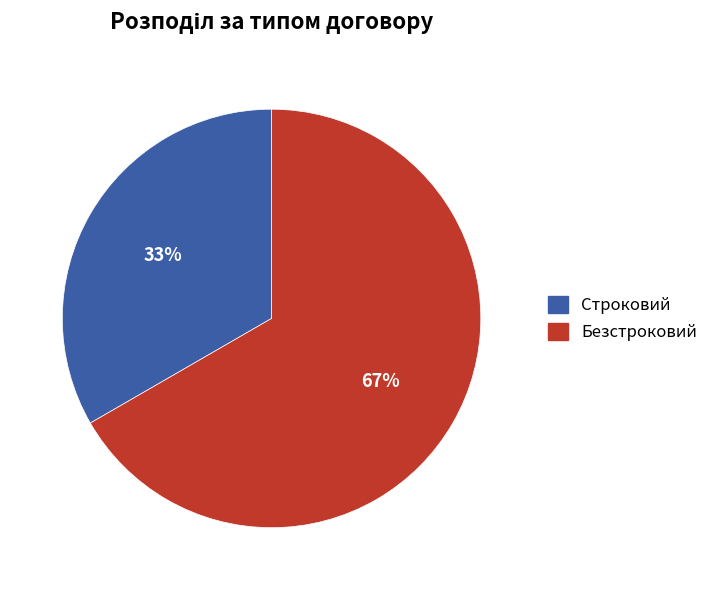

What is the smallest slice in the pie chart?

Строковий